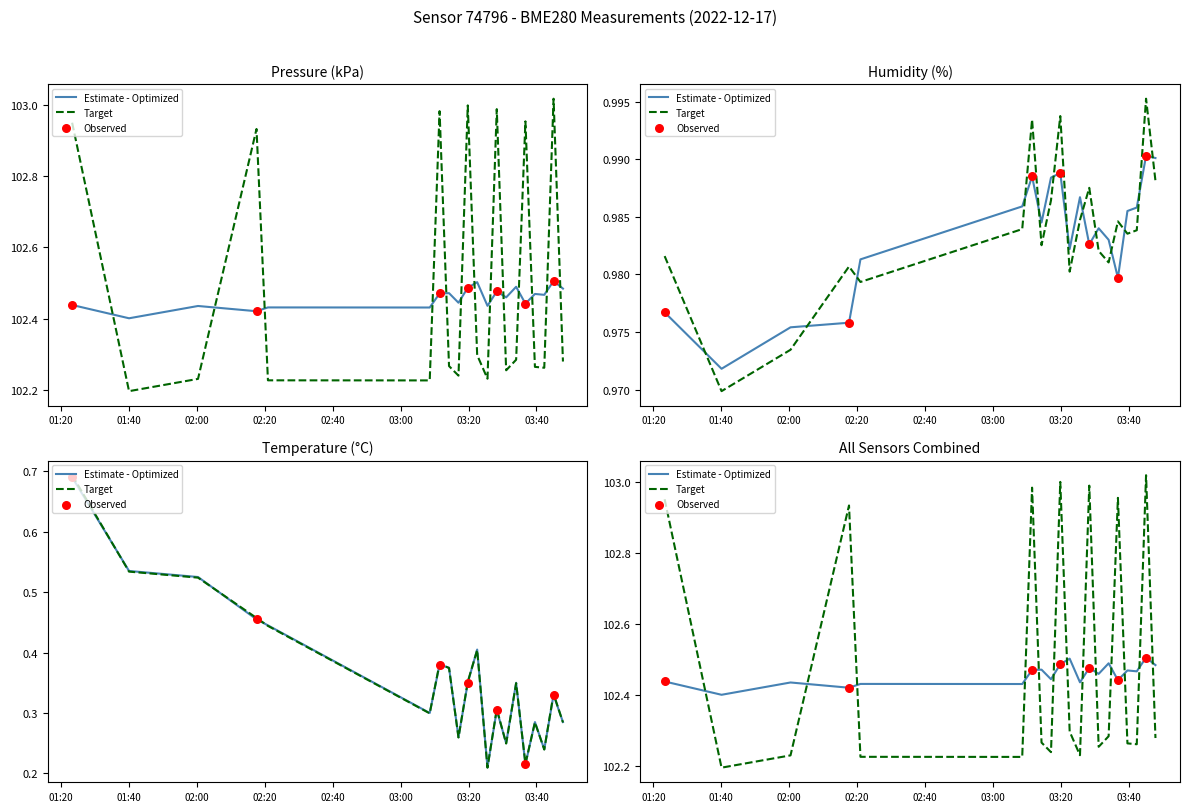

At how many categories does at least one series exceed 37?

20